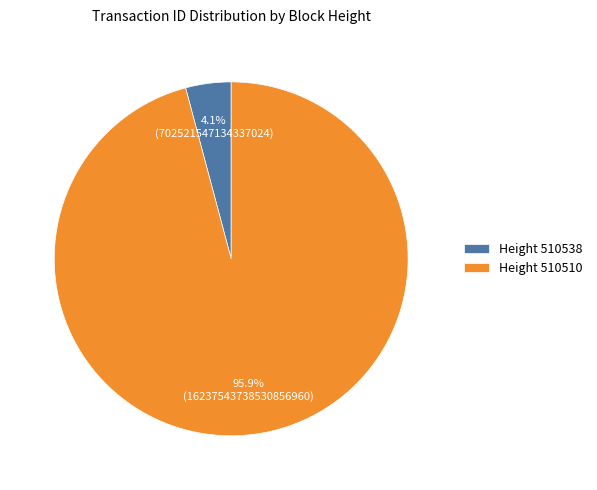

Which slice is the largest?

Height 510510